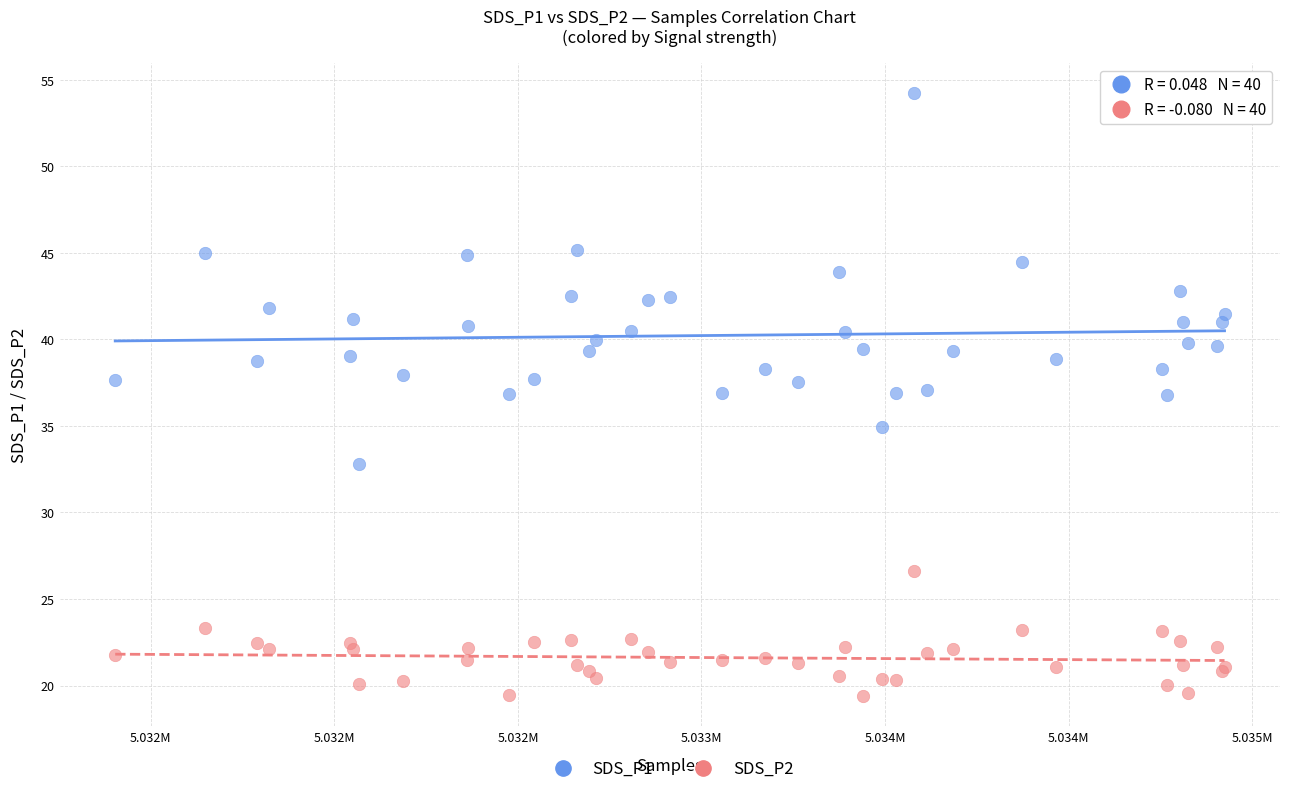

Which series has the widest spread of Y values?

SDS_P1